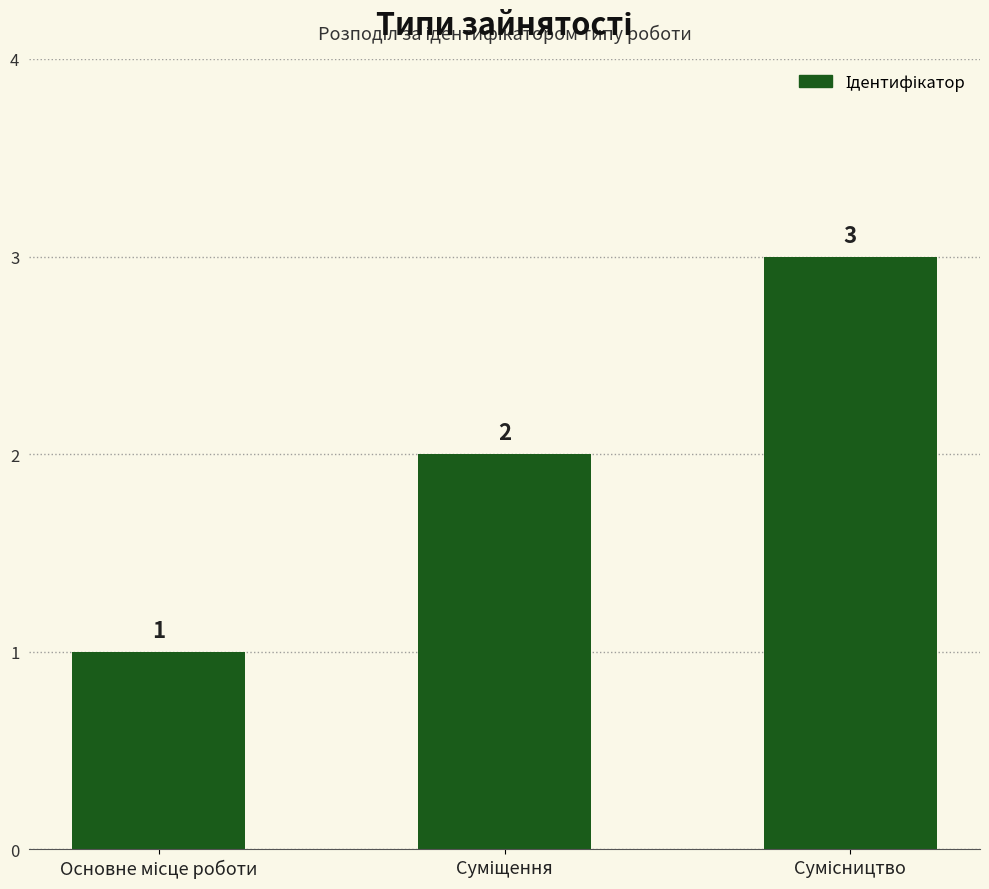

What is the greatest value displayed?

3